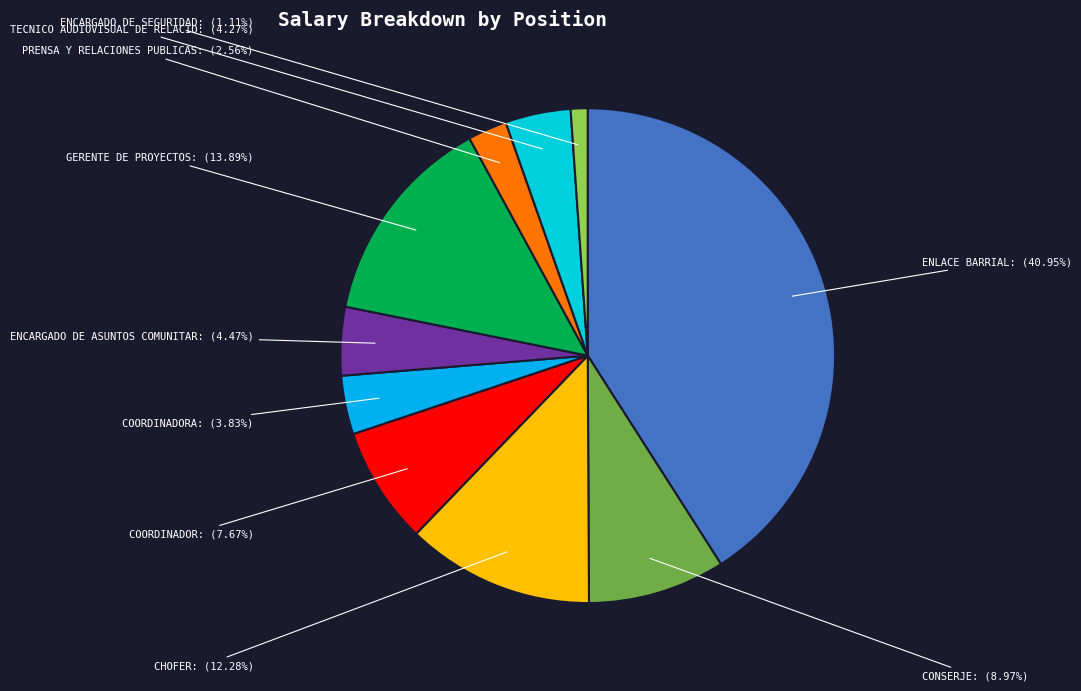

To the nearest percent, what is the combined percentage of GERENTE DE PROYECTOS and ENLACE BARRIAL?

55%